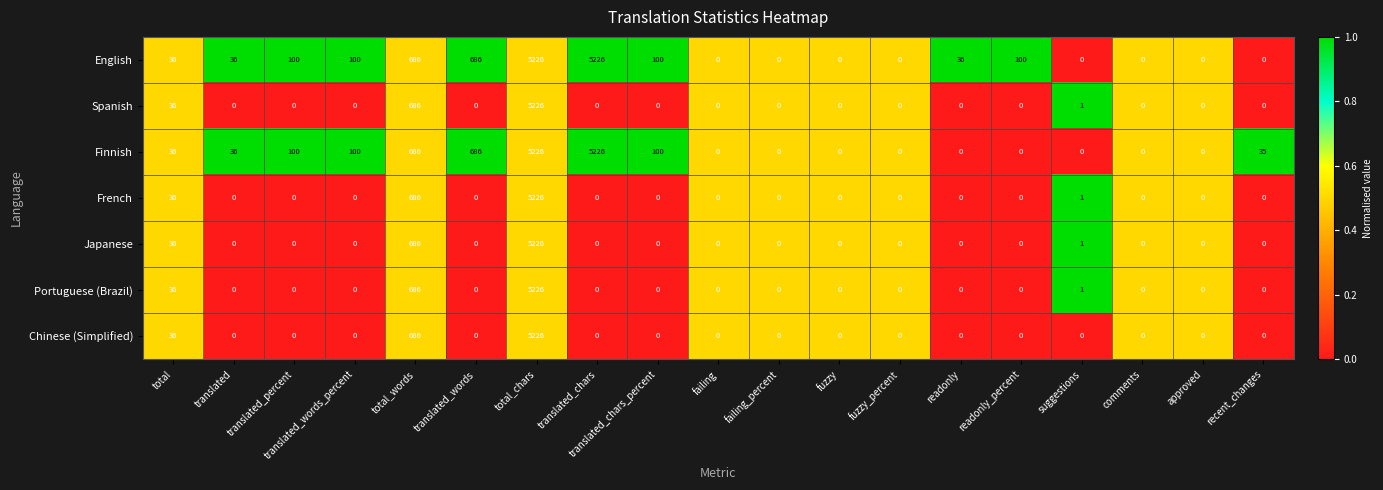

What is the sum of all French values?

5949